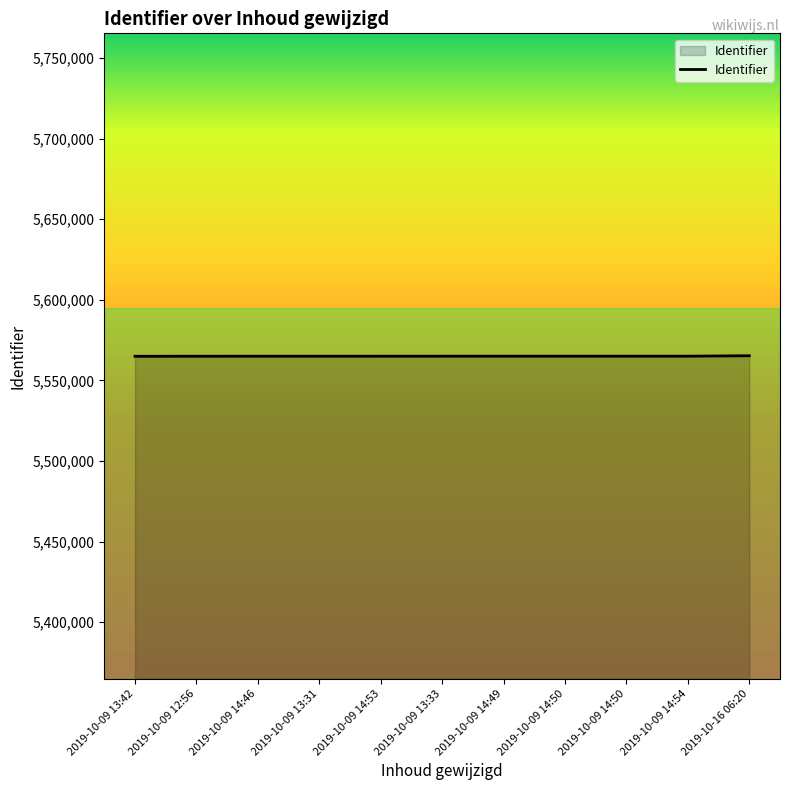

The chart shows a value of 2562593 at 2019-10-09 13:33. True or false?

False